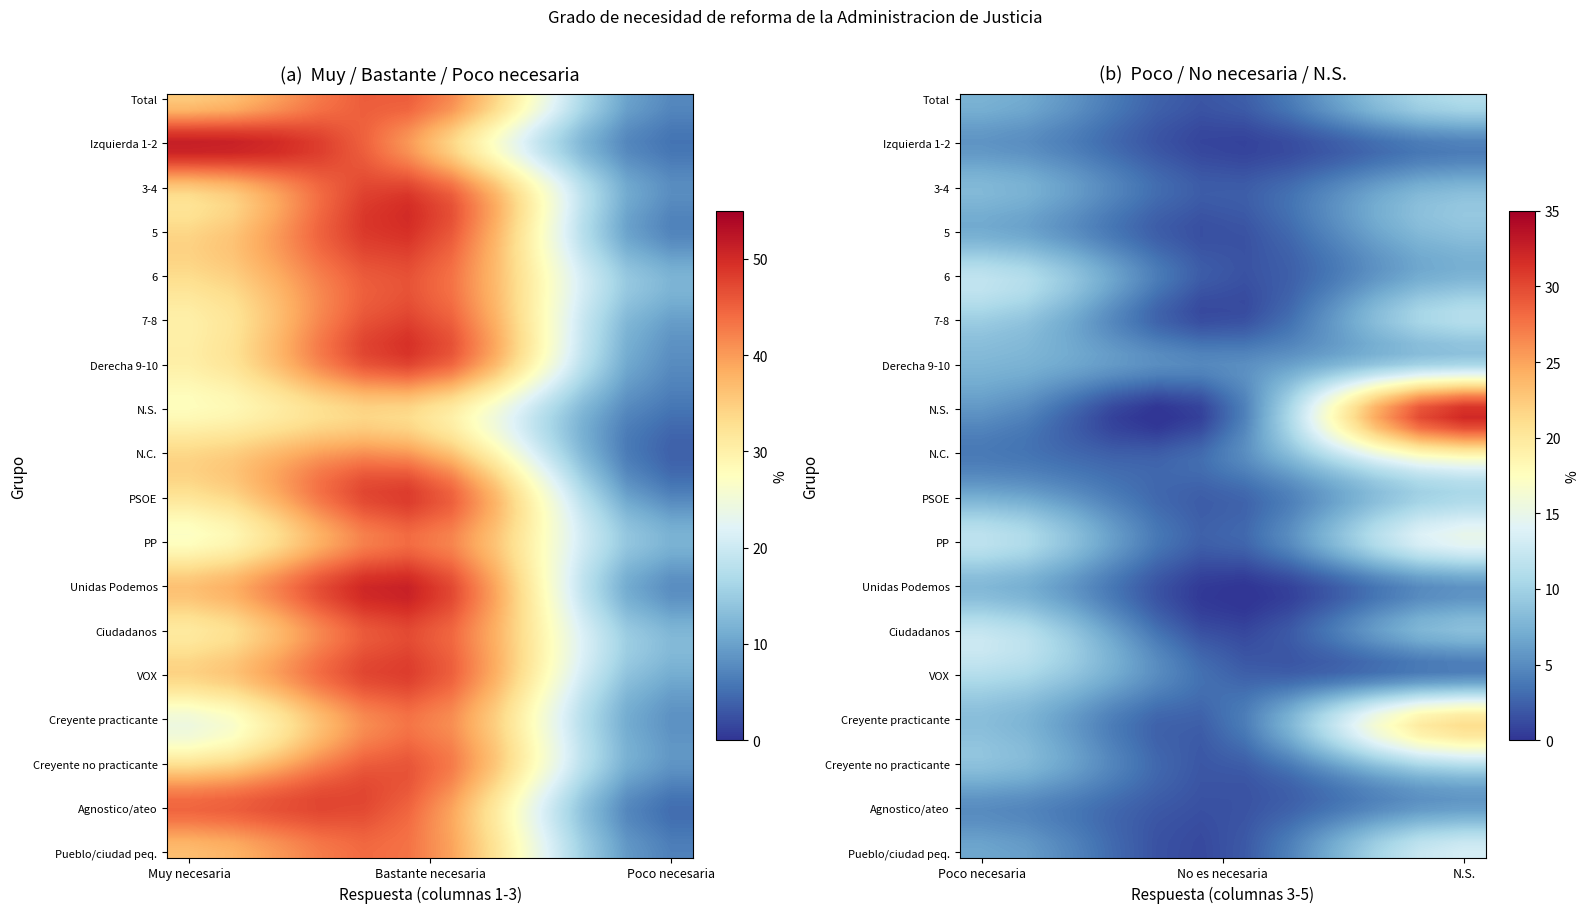

What is the average value of the Ciudadanos series?

19.9